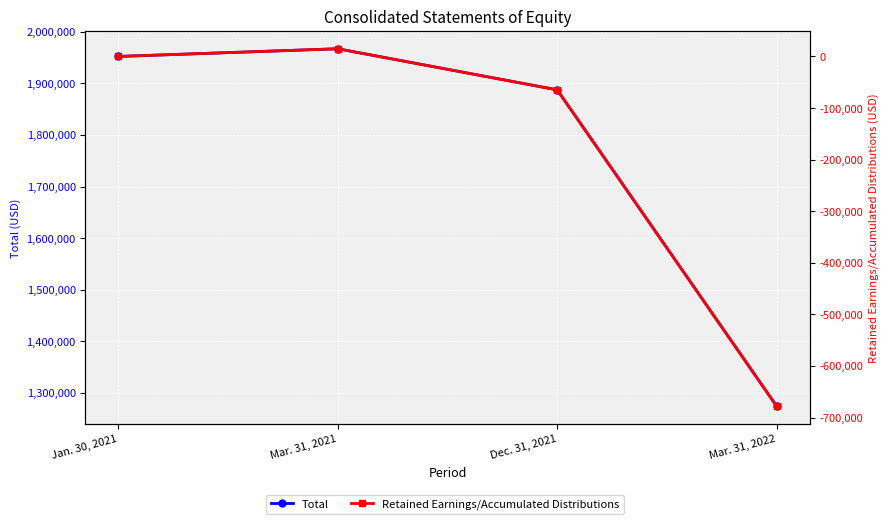

What is the total value across all series at Mar. 31, 2021?

1981952